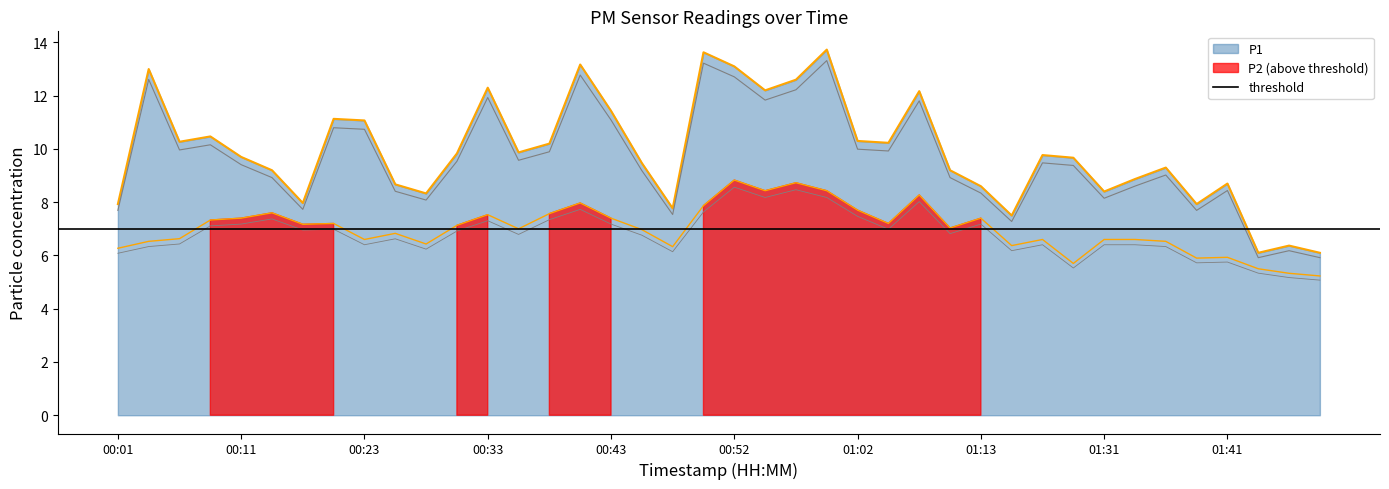

What is the label of the 2nd point from the left?

00:03